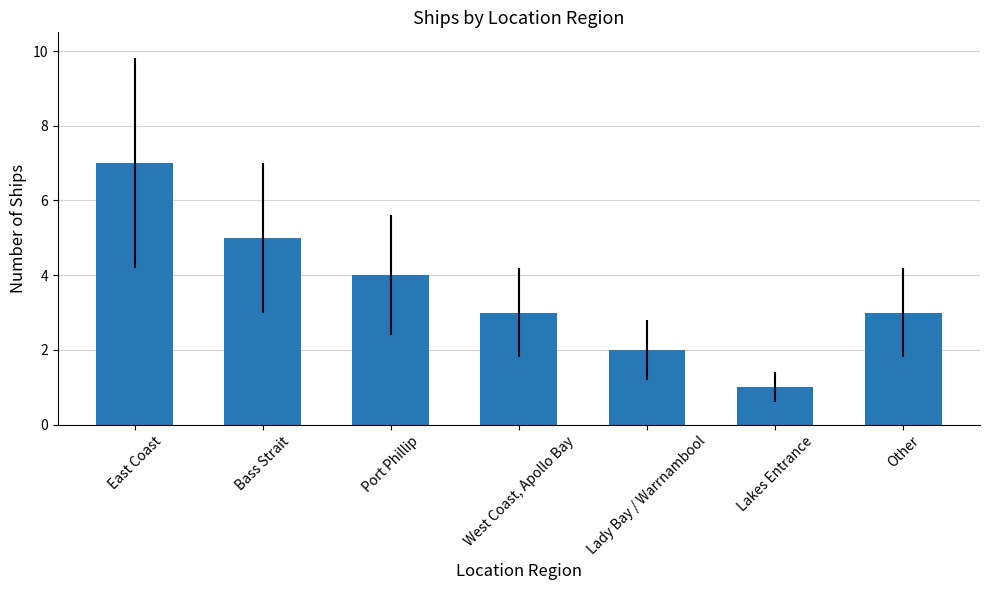

Between East Coast and West Coast, Apollo Bay, which is larger?

East Coast